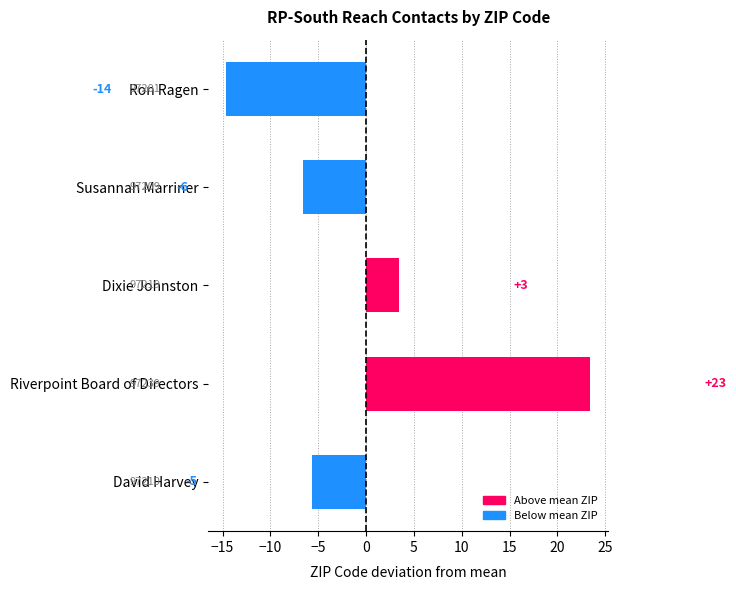

Does the chart contain any negative values?

Yes